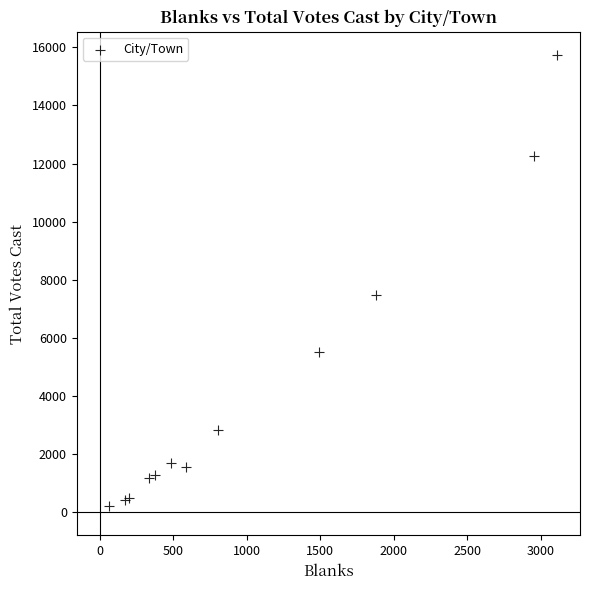

What Y value in the scatter plot is closest to 7991?

7479